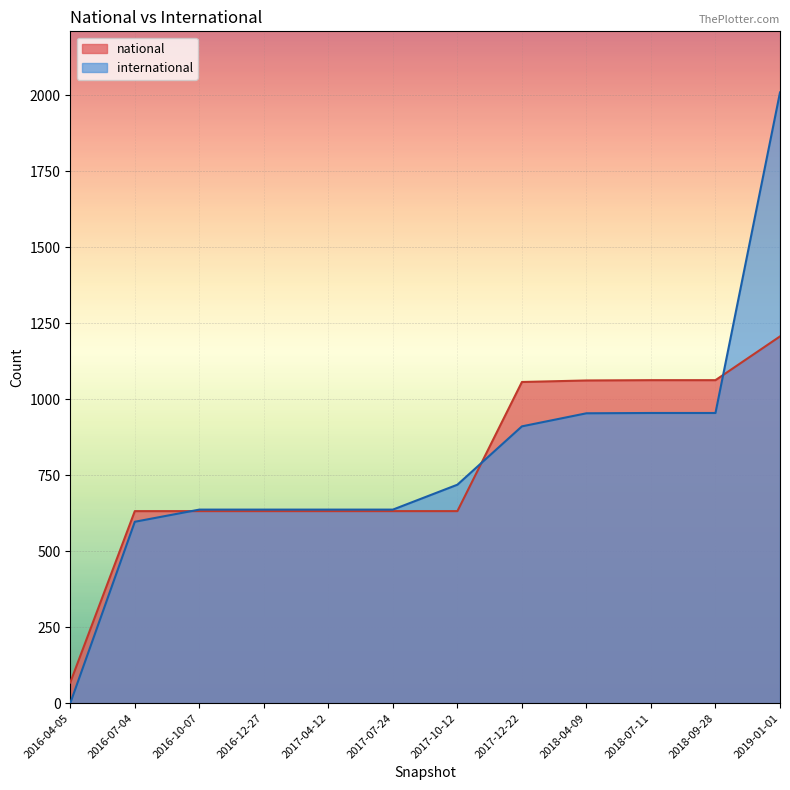

Reading left to right, transcribe all the data shown in this chart.

international: 2018-07-11=955	2017-12-22=911	2016-10-07=637	2016-07-04=597	2018-04-09=954	2016-04-05=0	2017-10-12=719	2017-07-24=637	2019-01-01=2010	2017-04-12=637	2018-09-28=955	2016-12-27=637
national: 2018-07-11=1063	2017-12-22=1057	2016-10-07=632	2016-07-04=632	2018-04-09=1062	2016-04-05=68	2017-10-12=632	2017-07-24=632	2019-01-01=1207	2017-04-12=632	2018-09-28=1063	2016-12-27=632